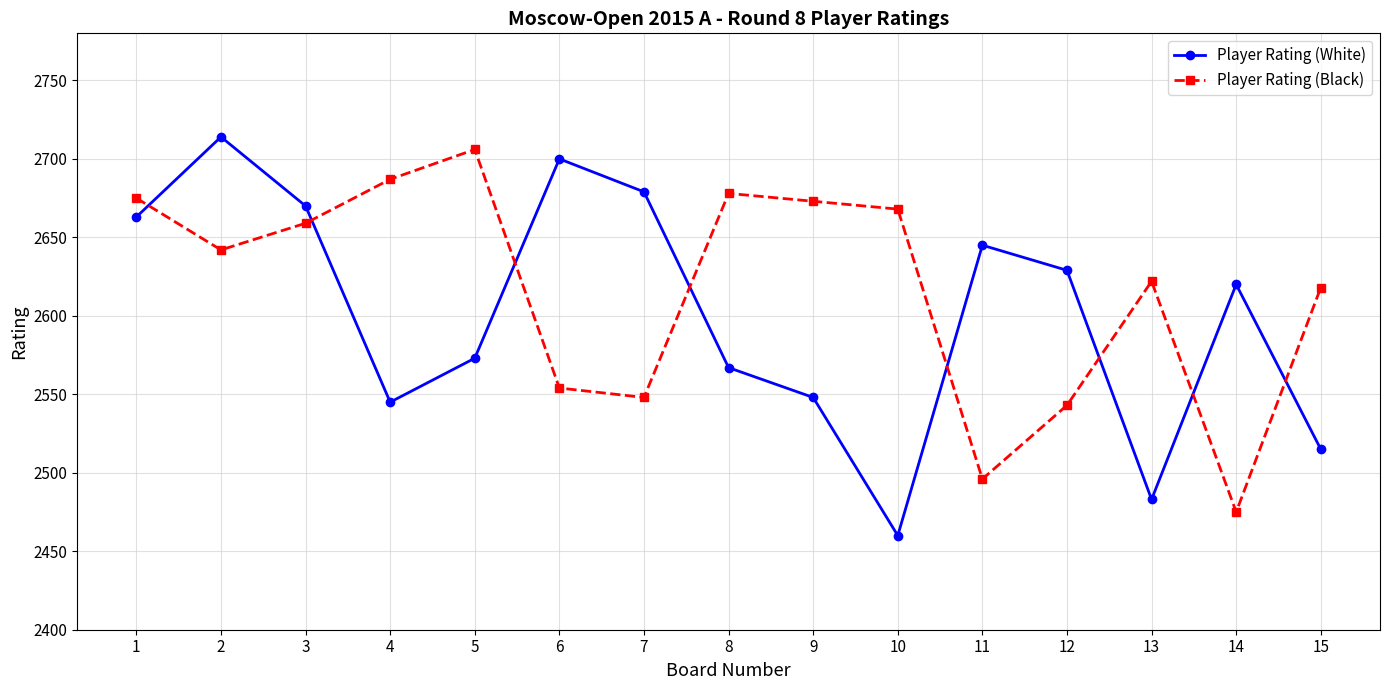

At which category is the sum across all series the highest?

2